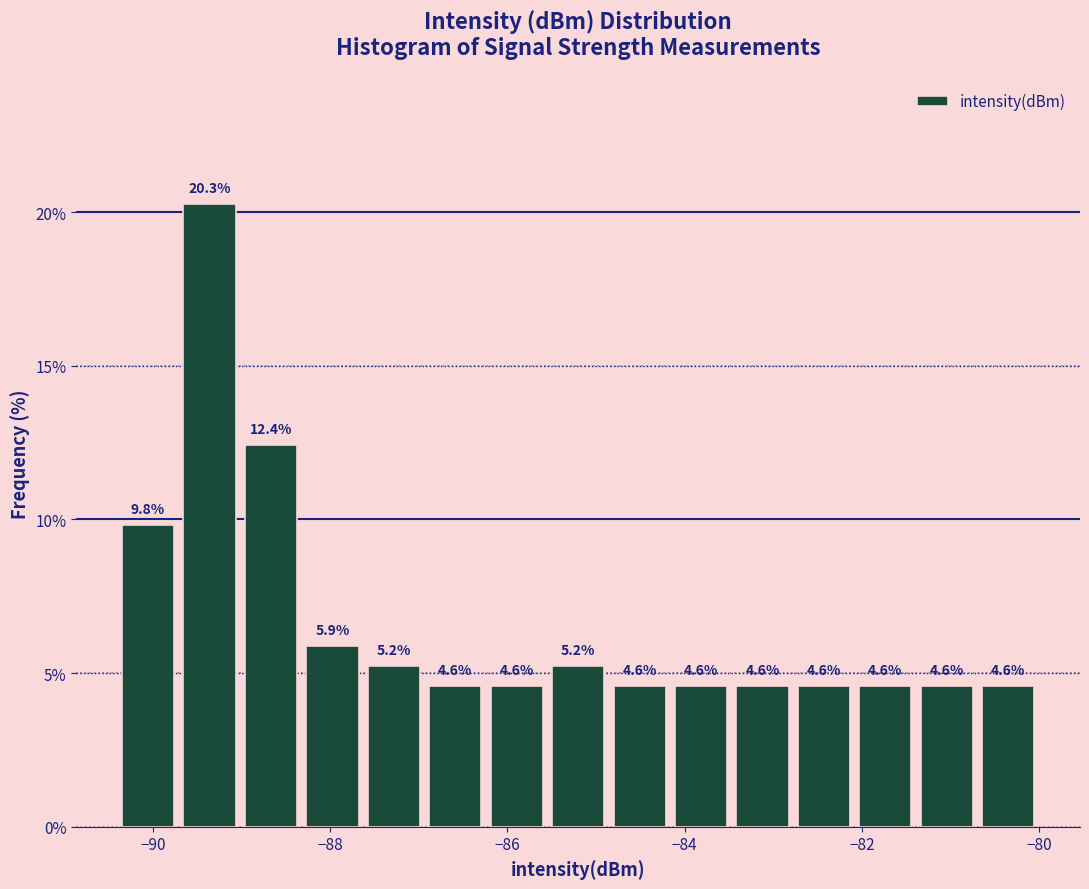

Around what value on the x-axis is the tallest bar? Give the approximate position of its centre, as read against the axis.

-89.4